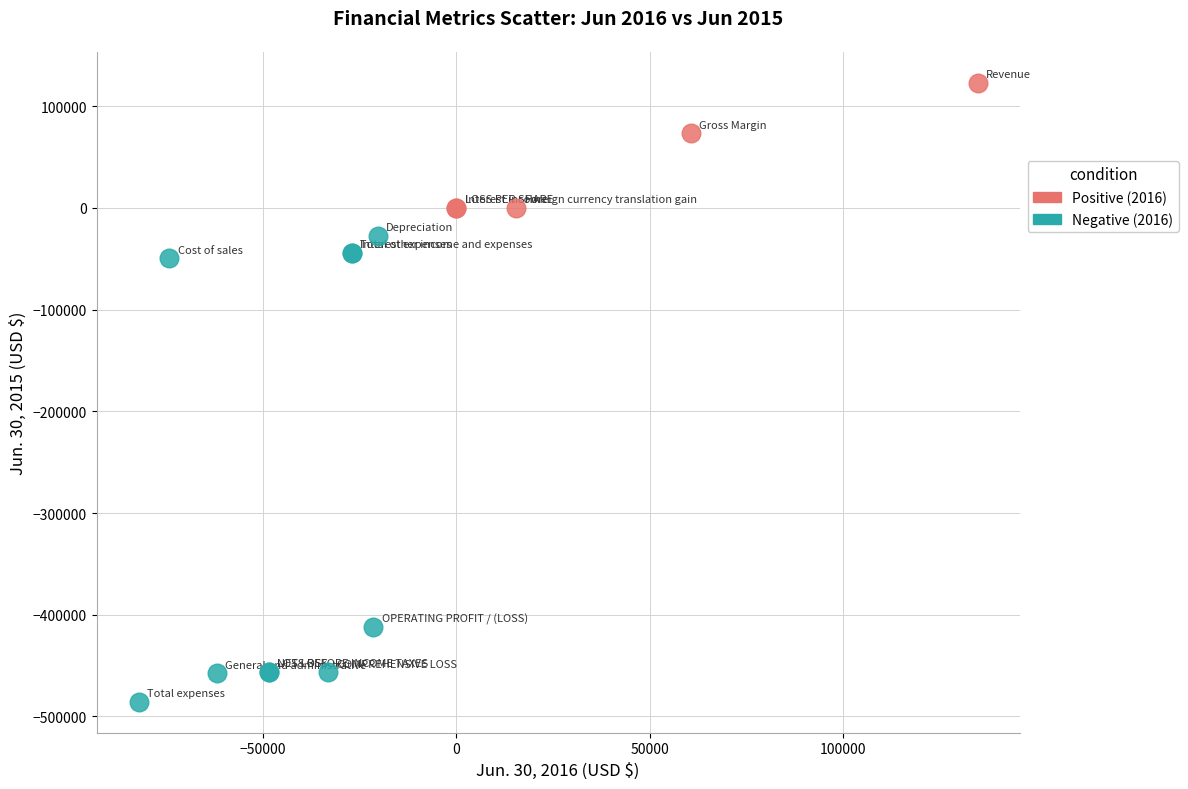

Which series reaches the maximum Y coordinate?

Positive (2016)